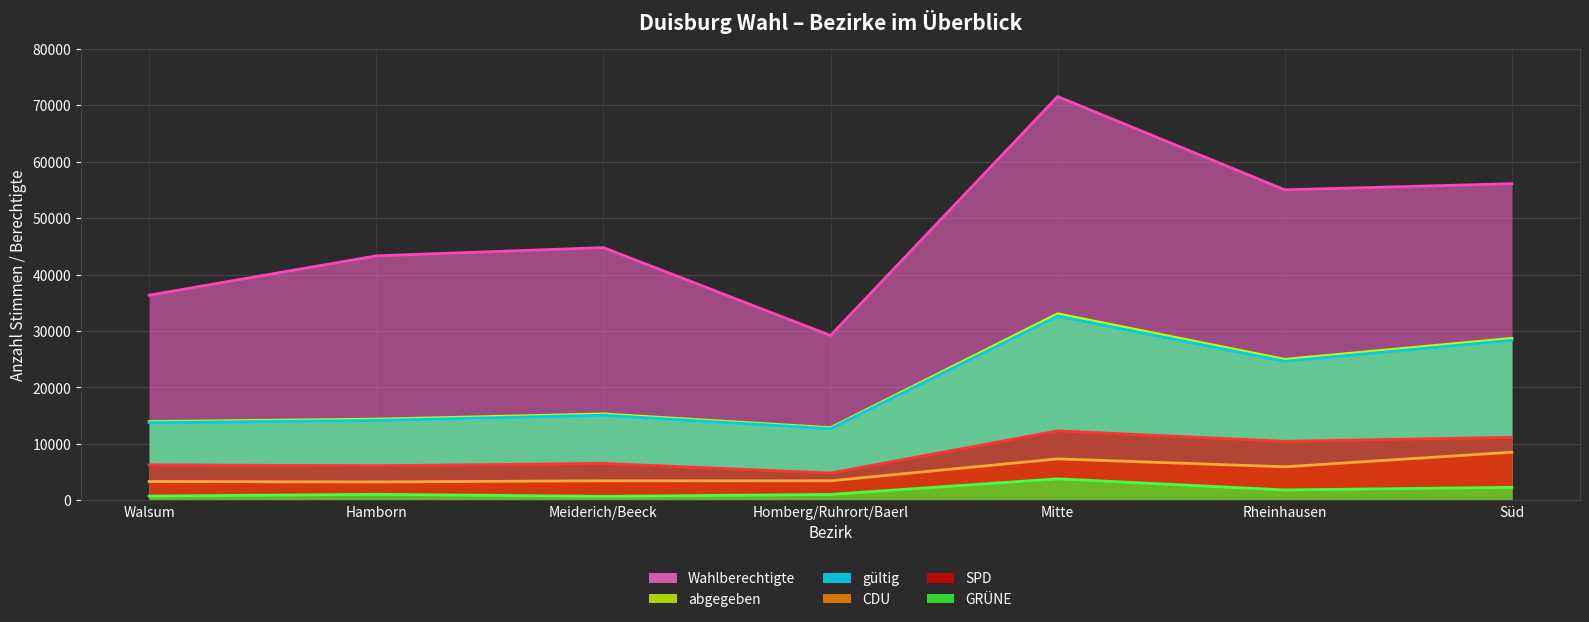

At which category does abgegeben reach its first local peak?

Meiderich/Beeck